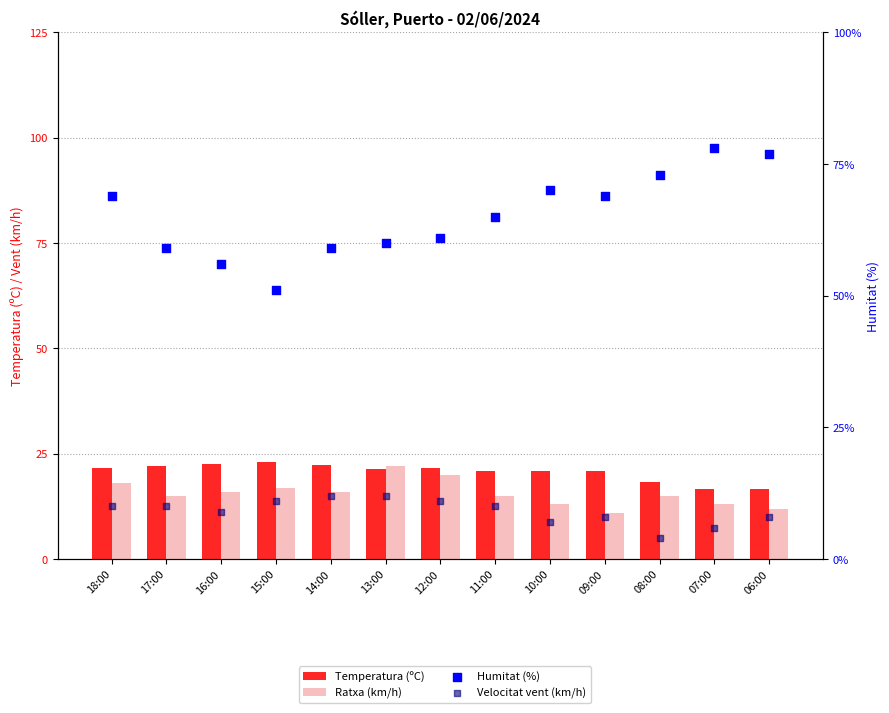

Which series reaches the minimum Y coordinate?

Velocitat vent (km/h)